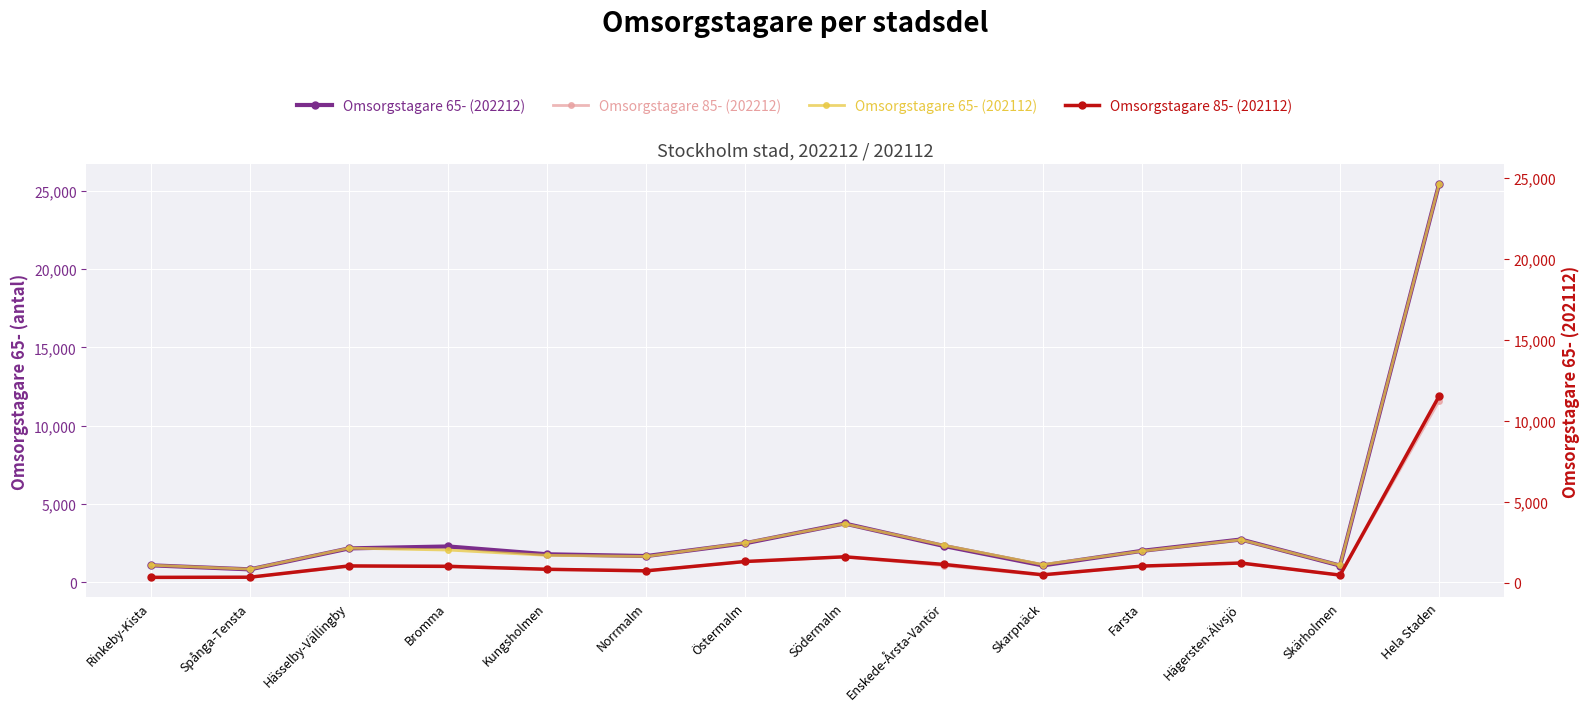

Between Norrmalm and Kungsholmen, which is larger?

Kungsholmen